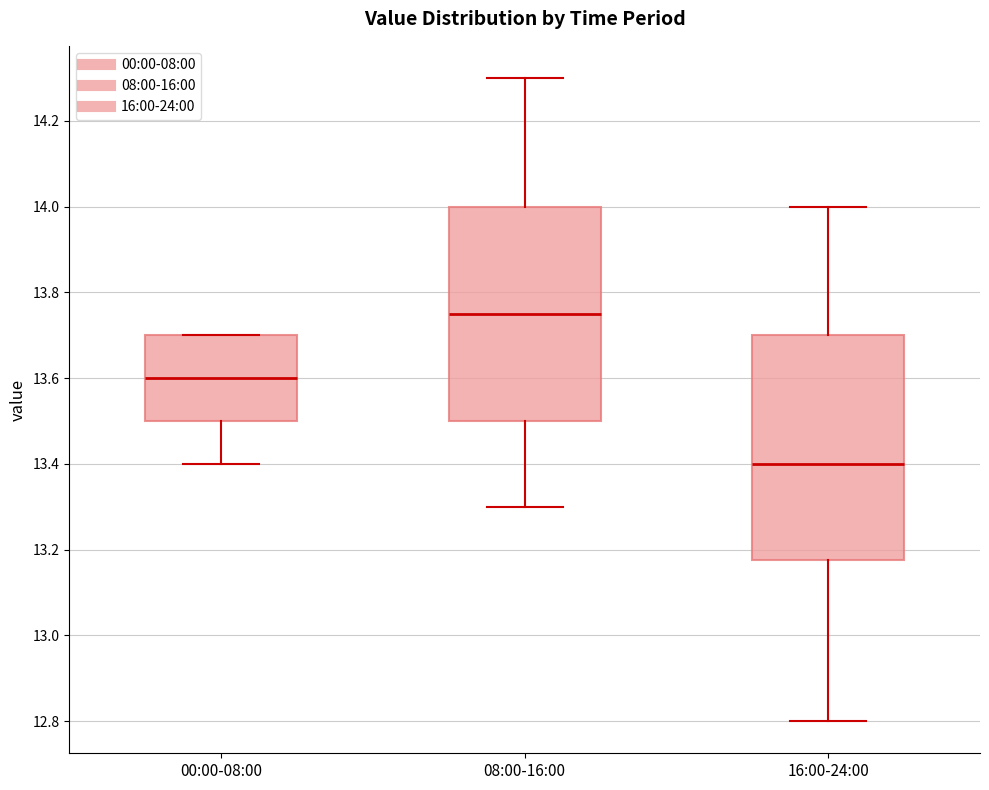

Reading left to right, transcribe this box plot: for each box, give where its median line is, the range the box spans, and where its two whiskers end, as read against the y-axis. The values are not printed on the chart, so give them approximately, as read against the axis.

00:00-08:00: median 13.60, box 13.50 to 13.70, whiskers 13.40 to 13.70
08:00-16:00: median 13.76, box 13.50 to 14.00, whiskers 13.30 to 14.30
16:00-24:00: median 13.40, box 13.18 to 13.70, whiskers 12.80 to 14.00